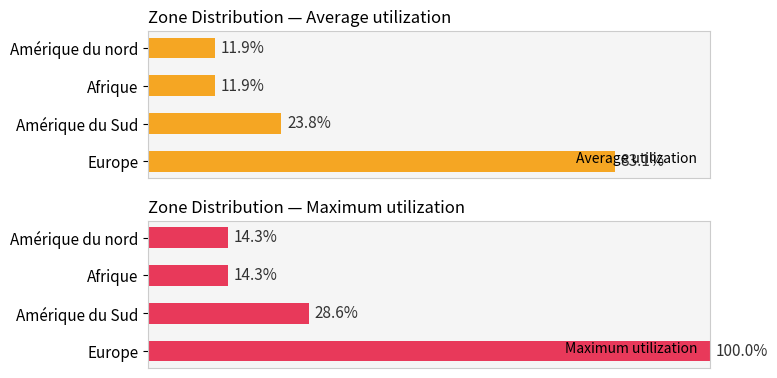

List the series in order of their peak value, lowest first.

Average utilization, Maximum utilization